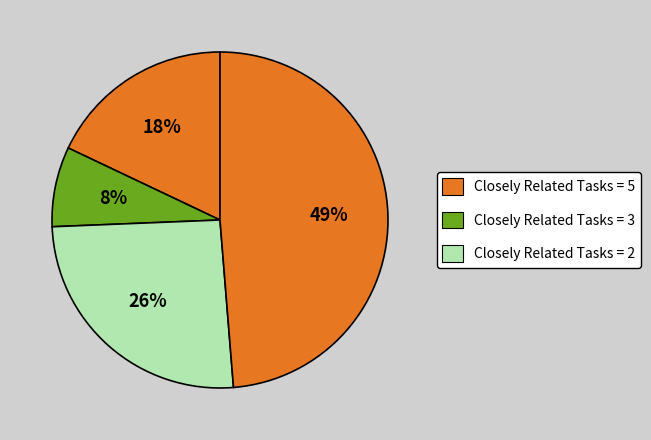

How many slices are in this pie chart?

4